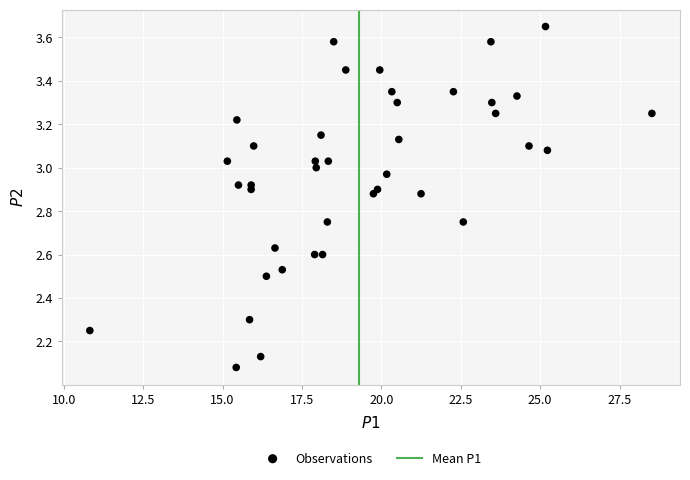

What is the range of Y values (max minus min)?

1.6